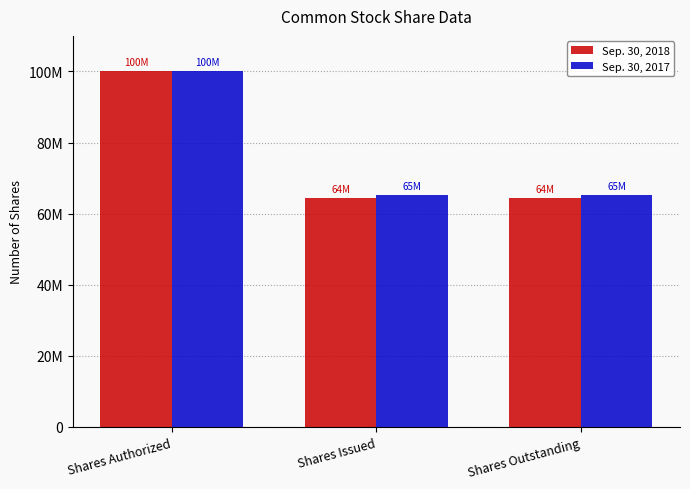

Does the chart contain any negative values?

No